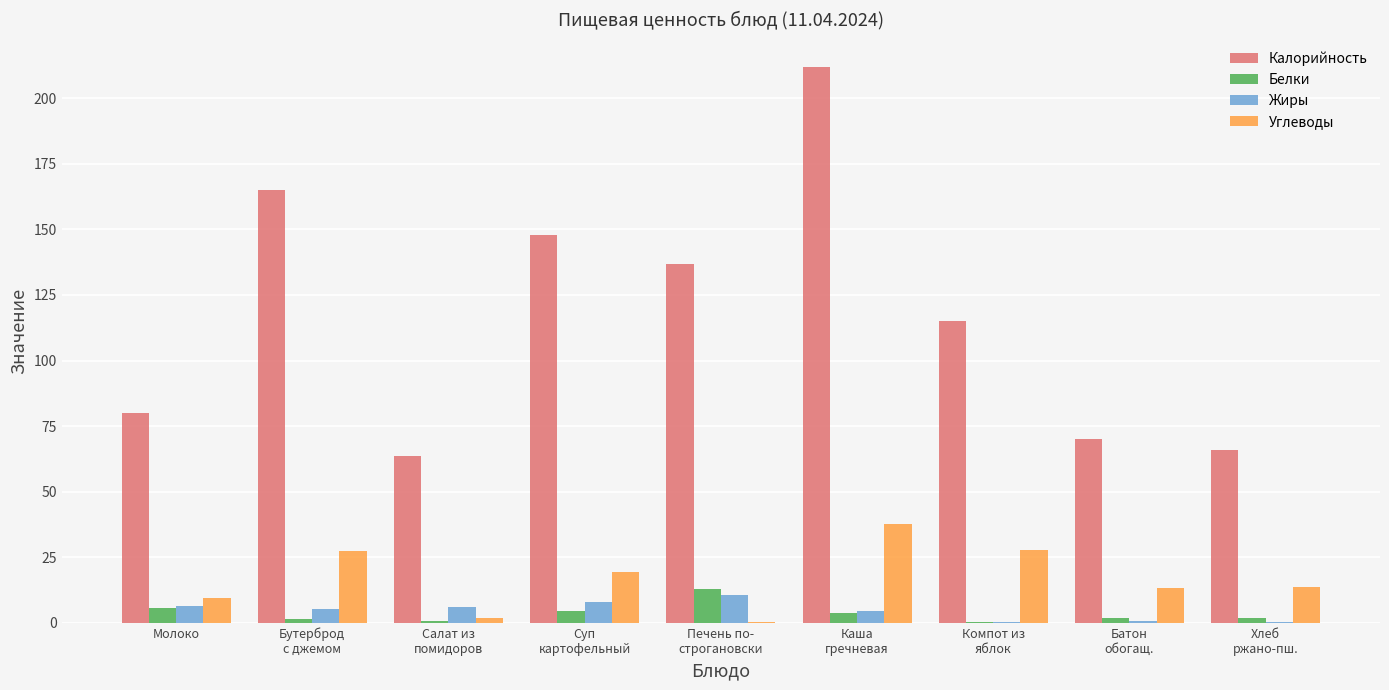

Which series changed the most between Суп
картофельный and Компот из
яблок?

Калорийность